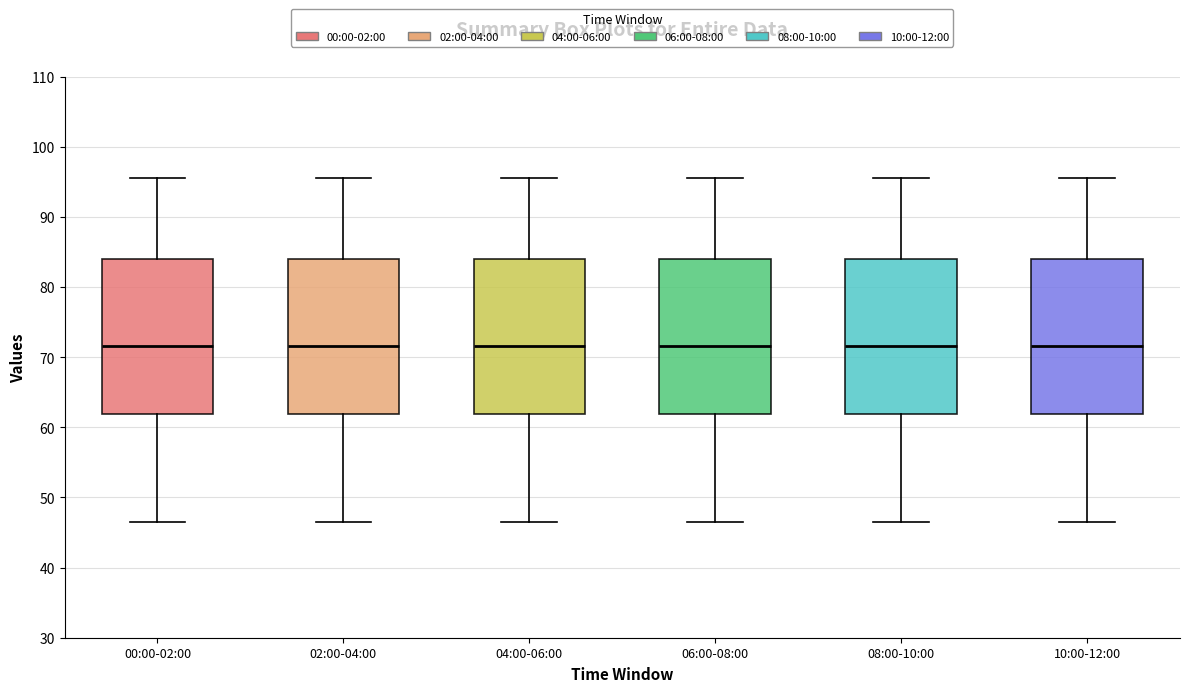

Where does the upper whisker of the box for 10:00-12:00 end on the y-axis? The values are not printed on the chart, so give them approximately, as read against the axis.

96